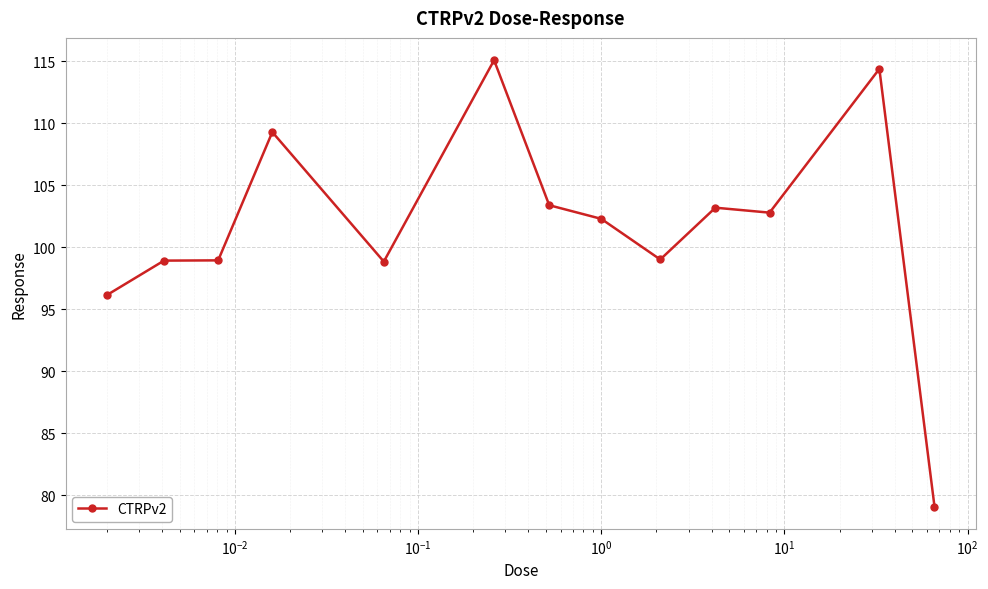

What is the value of the 2nd point from the left?

98.9